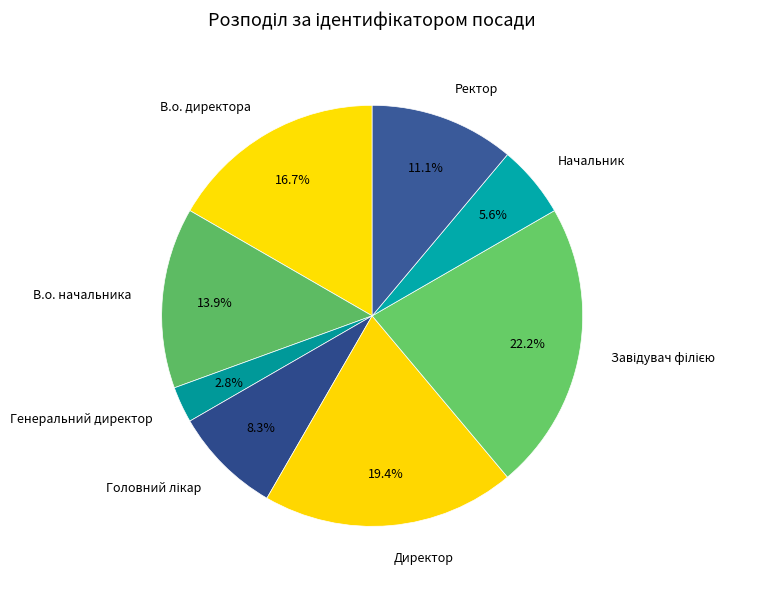

What percentage is the Ректор slice, to the nearest percent?

11%